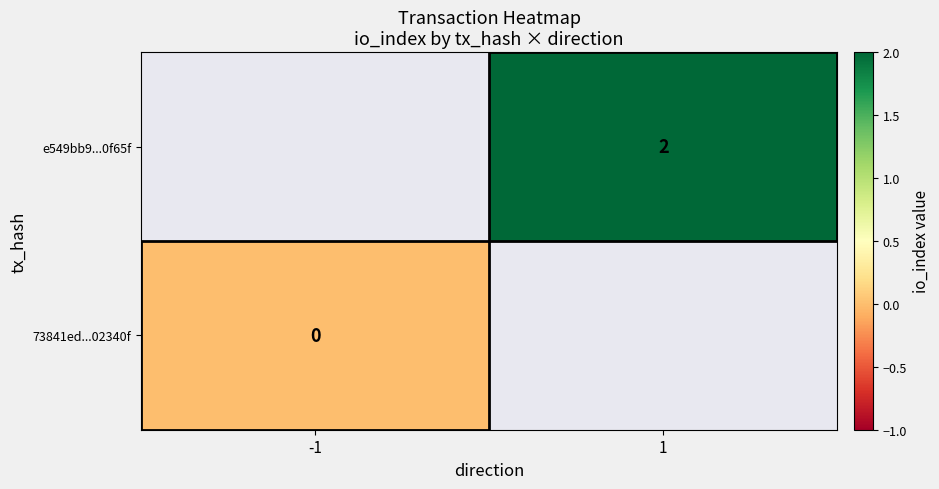

Is the value of e549bb9...0f65f at 1 greater than the value of 73841ed...02340f at -1?

Yes